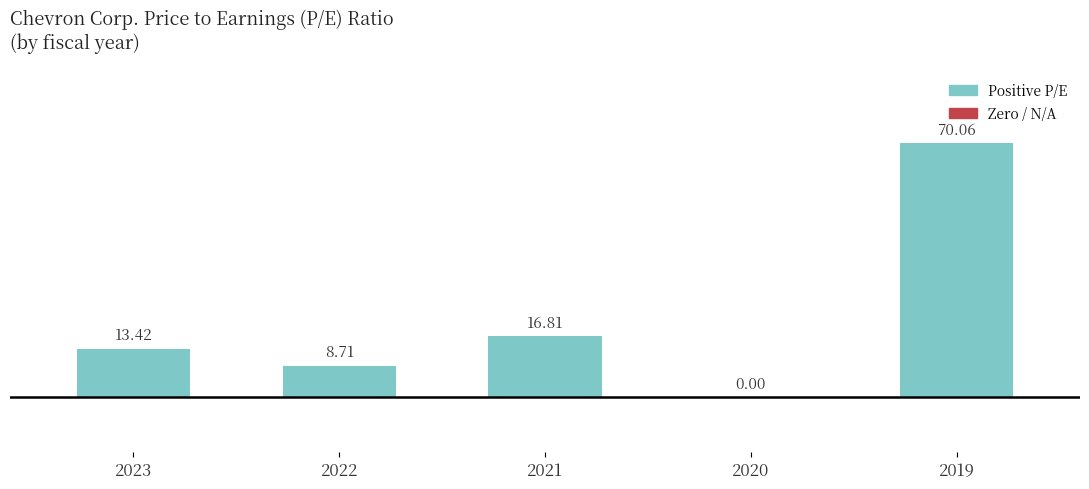

The chart shows a value of 0.0 at 2020. True or false?

True